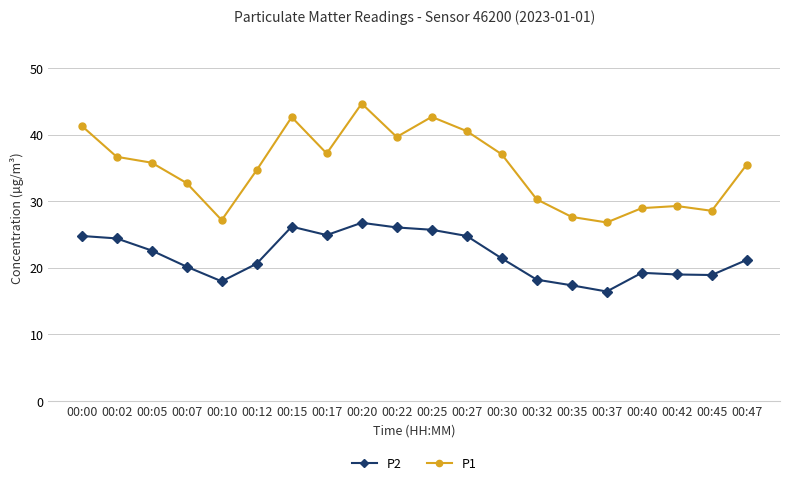

Rank the series by their maximum value, from lowest to highest.

P2, P1